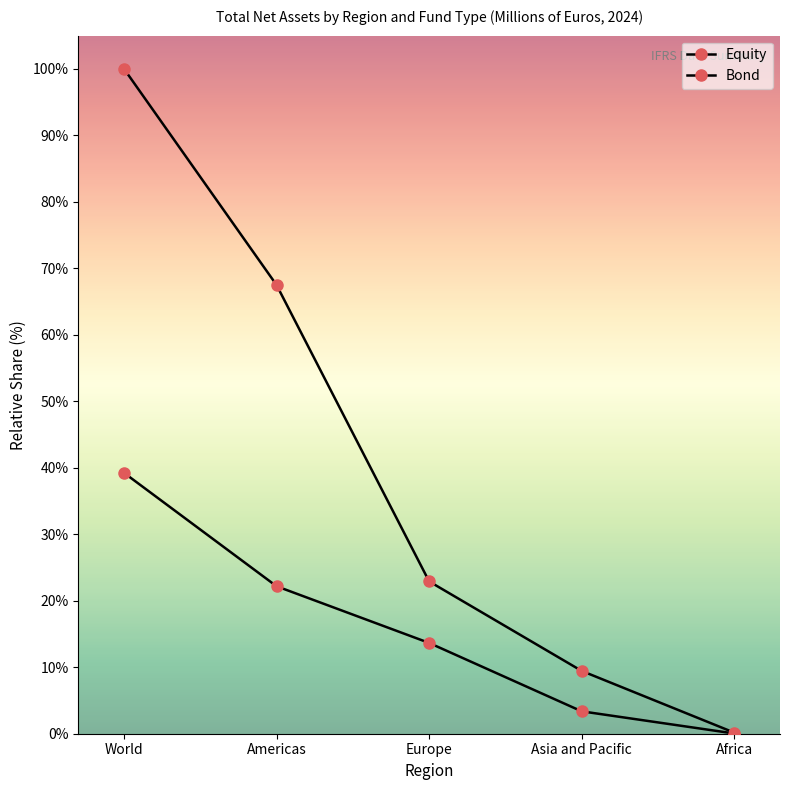

Which label corresponds to the smallest value in the chart?

Africa